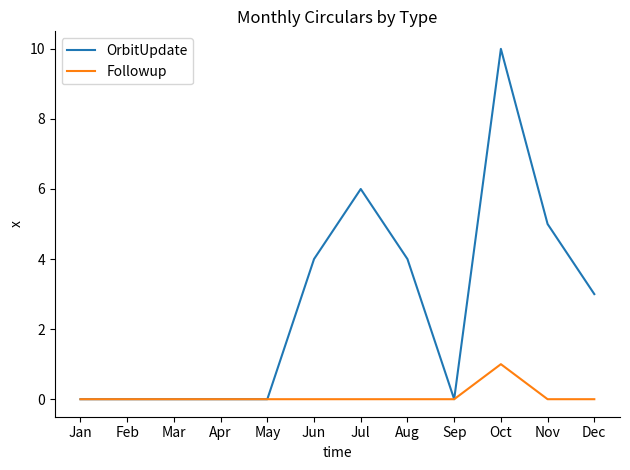

Which series has the widest spread of values?

OrbitUpdate